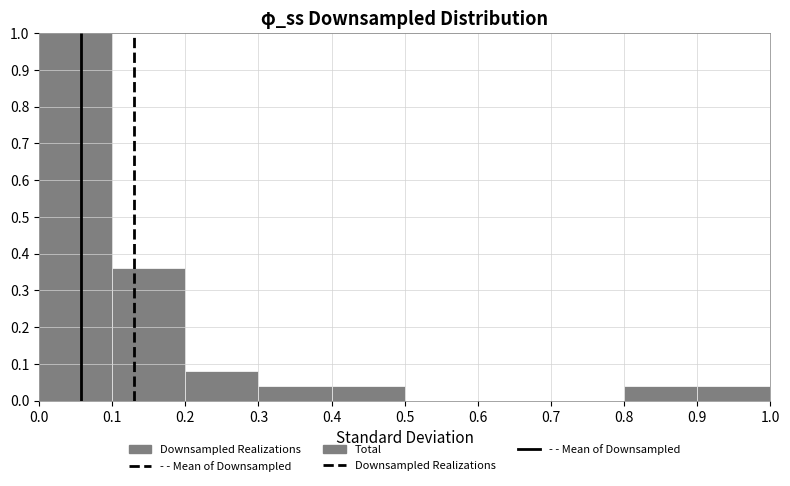

Over which range of the x-axis is the bar tallest?

0.0 to 0.1